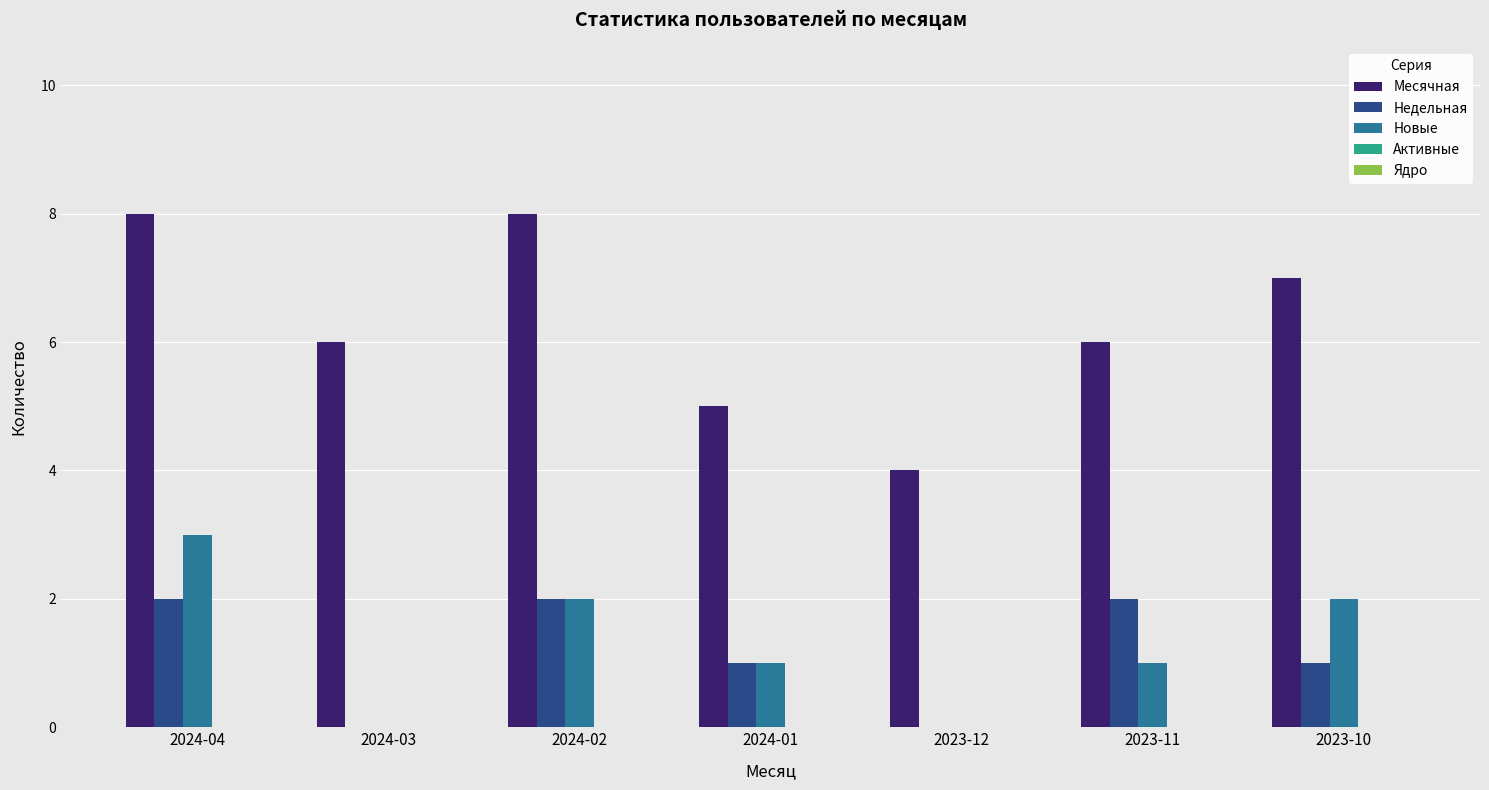

What is the total value across all series at 2024-01?

7